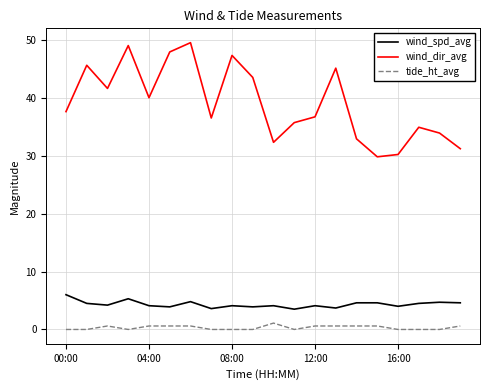

What is the greatest value displayed?

49.5